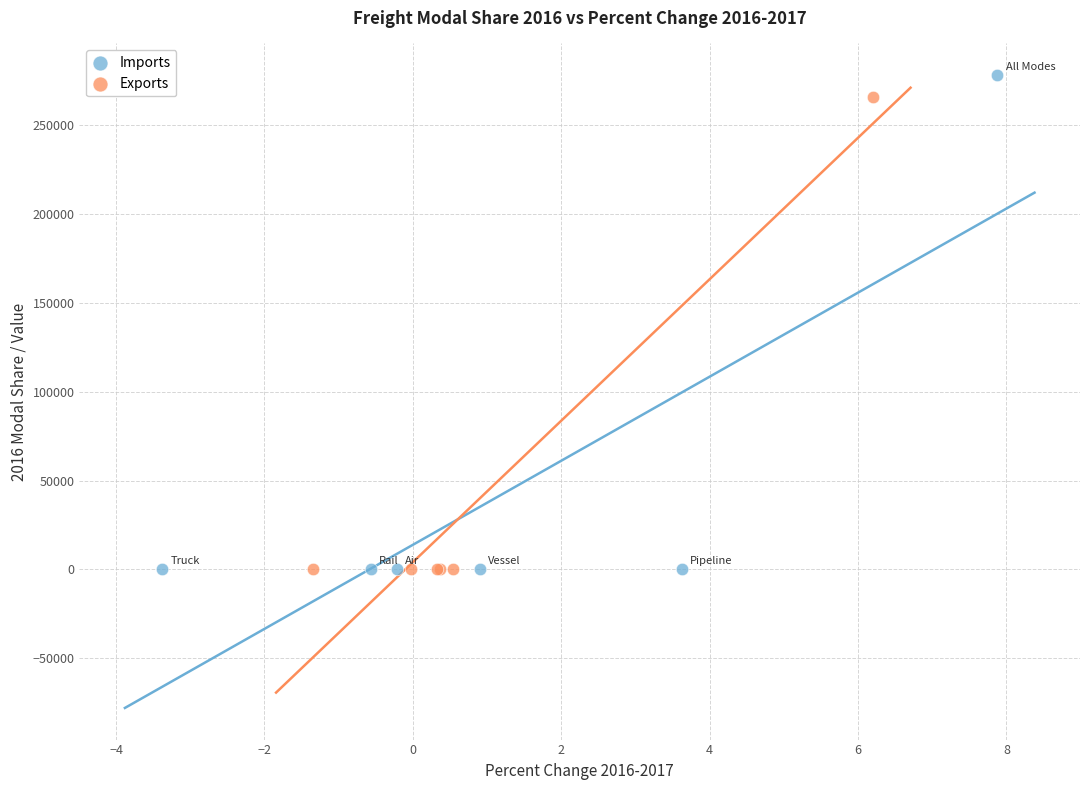

Which series has the largest Y range (max minus min)?

Imports